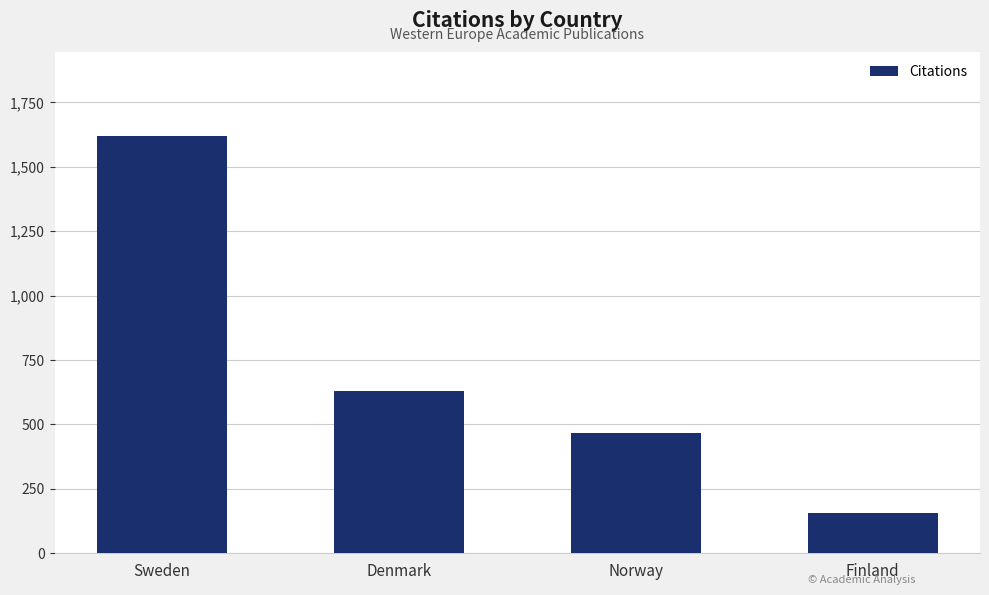

List the labels in order of value, largest first.

Sweden, Denmark, Norway, Finland